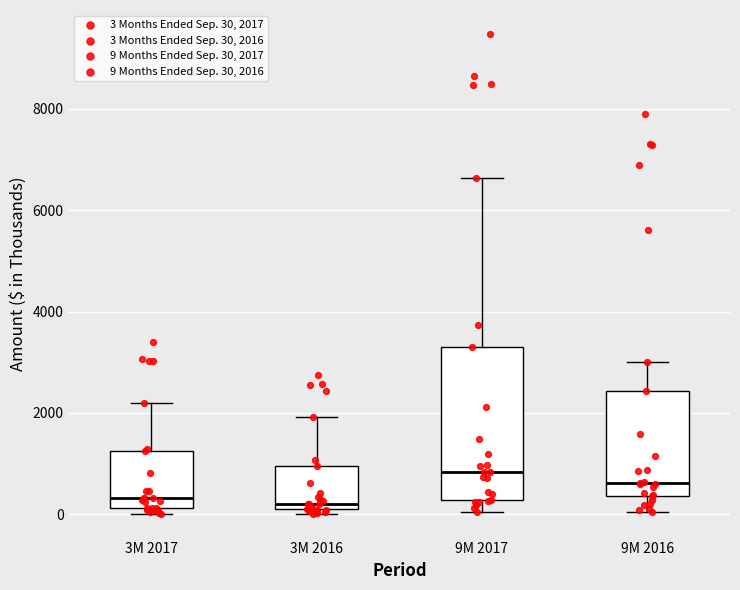

Which box has the highest median line?

9M 2017